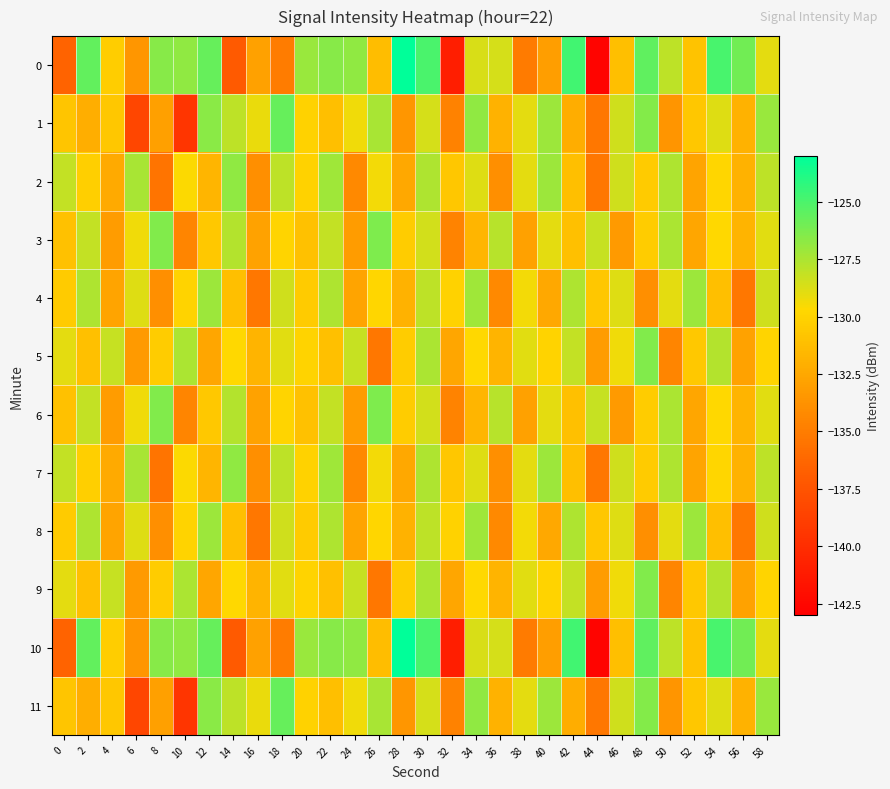

Reading left to right, list all the values displayed in this chart.

0: 0=-136.4	2=-125.6	4=-130.3	6=-133.5	8=-126.5	10=-126.8	12=-125.7	14=-137.1	16=-132.9	18=-135.0	20=-127.1	22=-126.5	24=-126.8	26=-131.3	28=-123.1	30=-125.0	32=-141.0	34=-128.6	36=-128.6	38=-135.1	40=-133.0	42=-124.7	44=-142.6	46=-131.2	48=-125.6	50=-127.9	52=-130.9	54=-125.0	56=-126.0	58=-129.0
1: 0=-130.8	2=-132.1	4=-130.7	6=-138.4	8=-133.0	10=-139.5	12=-126.7	14=-127.9	16=-129.1	18=-125.7	20=-130.1	22=-131.2	24=-129.3	26=-127.4	28=-133.5	30=-128.6	32=-134.7	34=-126.8	36=-131.9	38=-129.0	40=-127.1	42=-132.2	44=-135.3	46=-128.4	48=-126.5	50=-133.6	52=-130.7	54=-128.8	56=-131.9	58=-127.0
2: 0=-128.1	2=-130.2	4=-132.3	6=-127.4	8=-135.5	10=-129.6	12=-131.7	14=-126.8	16=-133.9	18=-128.0	20=-130.1	22=-127.2	24=-134.3	26=-129.4	28=-132.5	30=-127.6	32=-130.7	34=-128.8	36=-133.9	38=-129.0	40=-127.1	42=-131.2	44=-135.3	46=-128.4	48=-130.5	50=-127.6	52=-132.7	54=-129.8	56=-131.9	58=-128.0
3: 0=-131.0	2=-128.1	4=-133.2	6=-129.3	8=-126.4	10=-134.5	12=-130.6	14=-127.7	16=-132.8	18=-129.9	20=-131.0	22=-128.1	24=-133.2	26=-126.3	28=-130.4	30=-128.5	32=-134.6	34=-131.7	36=-127.8	38=-132.9	40=-129.0	42=-131.1	44=-128.2	46=-133.3	48=-130.4	50=-127.5	52=-132.6	54=-129.7	56=-131.8	58=-128.9
4: 0=-130.5	2=-127.6	4=-132.7	6=-128.8	8=-133.9	10=-130.0	12=-127.1	14=-131.2	16=-135.3	18=-128.4	20=-130.5	22=-127.6	24=-132.7	26=-129.8	28=-131.9	30=-128.0	32=-130.1	34=-127.2	36=-134.3	38=-129.4	40=-132.5	42=-127.6	44=-130.7	46=-128.8	48=-133.9	50=-129.0	52=-127.1	54=-131.2	56=-135.3	58=-128.4
5: 0=-129.0	2=-131.1	4=-128.2	6=-133.3	8=-130.4	10=-127.5	12=-132.6	14=-129.7	16=-131.8	18=-128.9	20=-130.0	22=-131.1	24=-128.2	26=-135.3	28=-130.4	30=-127.5	32=-132.6	34=-129.7	36=-131.8	38=-128.9	40=-130.0	42=-128.1	44=-133.2	46=-129.3	48=-126.4	50=-134.5	52=-130.6	54=-127.7	56=-132.8	58=-129.9
6: 0=-131.0	2=-128.1	4=-133.2	6=-129.3	8=-126.4	10=-134.5	12=-130.6	14=-127.7	16=-132.8	18=-129.9	20=-131.0	22=-128.1	24=-133.2	26=-126.3	28=-130.4	30=-128.5	32=-134.6	34=-131.7	36=-127.8	38=-132.9	40=-129.0	42=-131.1	44=-128.2	46=-133.3	48=-130.4	50=-127.5	52=-132.6	54=-129.7	56=-131.8	58=-128.9
7: 0=-128.1	2=-130.2	4=-132.3	6=-127.4	8=-135.5	10=-129.6	12=-131.7	14=-126.8	16=-133.9	18=-128.0	20=-130.1	22=-127.2	24=-134.3	26=-129.4	28=-132.5	30=-127.6	32=-130.7	34=-128.8	36=-133.9	38=-129.0	40=-127.1	42=-131.2	44=-135.3	46=-128.4	48=-130.5	50=-127.6	52=-132.7	54=-129.8	56=-131.9	58=-128.0
8: 0=-130.5	2=-127.6	4=-132.7	6=-128.8	8=-133.9	10=-130.0	12=-127.1	14=-131.2	16=-135.3	18=-128.4	20=-130.5	22=-127.6	24=-132.7	26=-129.8	28=-131.9	30=-128.0	32=-130.1	34=-127.2	36=-134.3	38=-129.4	40=-132.5	42=-127.6	44=-130.7	46=-128.8	48=-133.9	50=-129.0	52=-127.1	54=-131.2	56=-135.3	58=-128.4
9: 0=-129.0	2=-131.1	4=-128.2	6=-133.3	8=-130.4	10=-127.5	12=-132.6	14=-129.7	16=-131.8	18=-128.9	20=-130.0	22=-131.1	24=-128.2	26=-135.3	28=-130.4	30=-127.5	32=-132.6	34=-129.7	36=-131.8	38=-128.9	40=-130.0	42=-128.1	44=-133.2	46=-129.3	48=-126.4	50=-134.5	52=-130.6	54=-127.7	56=-132.8	58=-129.9
10: 0=-136.4	2=-125.6	4=-130.3	6=-133.5	8=-126.5	10=-126.8	12=-125.7	14=-137.1	16=-132.9	18=-135.0	20=-127.1	22=-126.5	24=-126.8	26=-131.3	28=-123.1	30=-125.0	32=-141.0	34=-128.6	36=-128.6	38=-135.1	40=-133.0	42=-124.7	44=-142.6	46=-131.2	48=-125.6	50=-127.9	52=-130.9	54=-125.0	56=-126.0	58=-129.0
11: 0=-130.8	2=-132.1	4=-130.7	6=-138.4	8=-133.0	10=-139.5	12=-126.7	14=-127.9	16=-129.1	18=-125.7	20=-130.1	22=-131.2	24=-129.3	26=-127.4	28=-133.5	30=-128.6	32=-134.7	34=-126.8	36=-131.9	38=-129.0	40=-127.1	42=-132.2	44=-135.3	46=-128.4	48=-126.5	50=-133.6	52=-130.7	54=-128.8	56=-131.9	58=-127.0